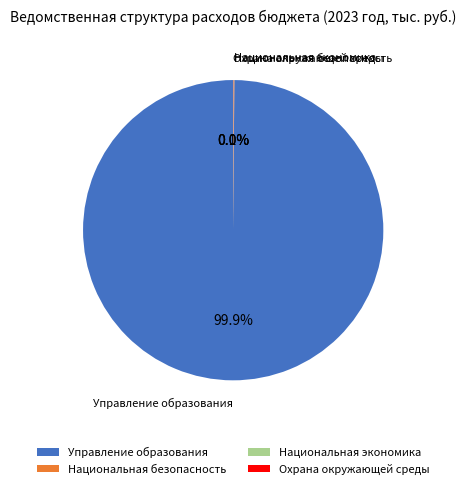

Which category accounts for the majority?

Управление образования